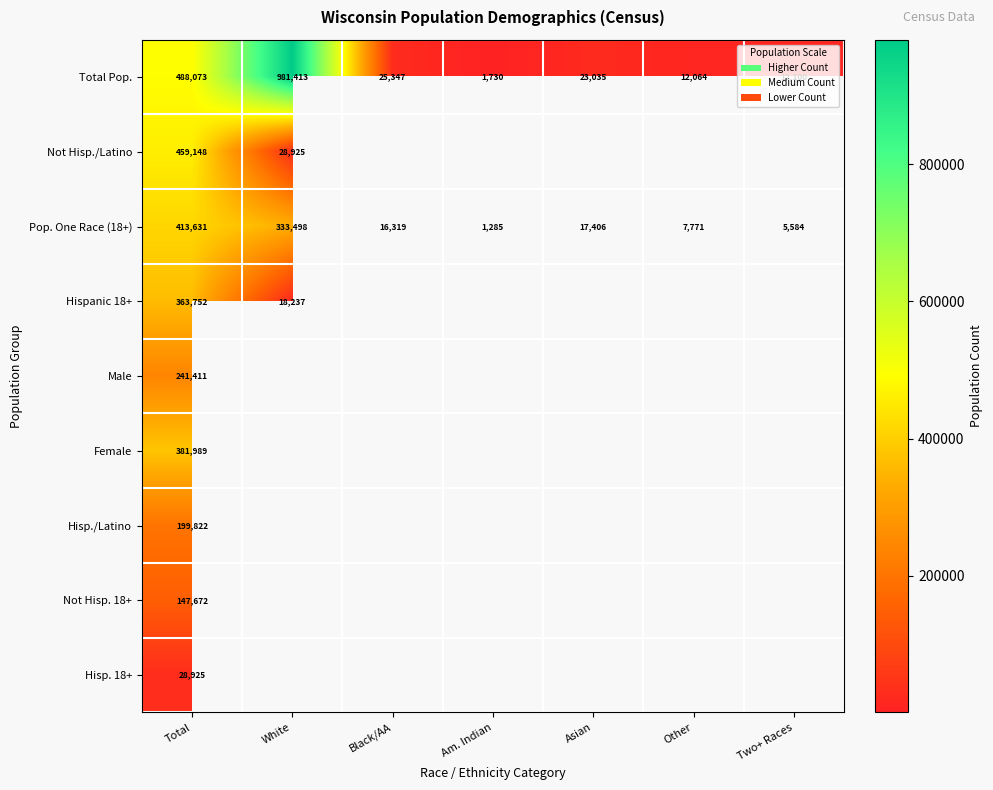

Where does the Pop. One Race (18+) series first go above 16319?

Total